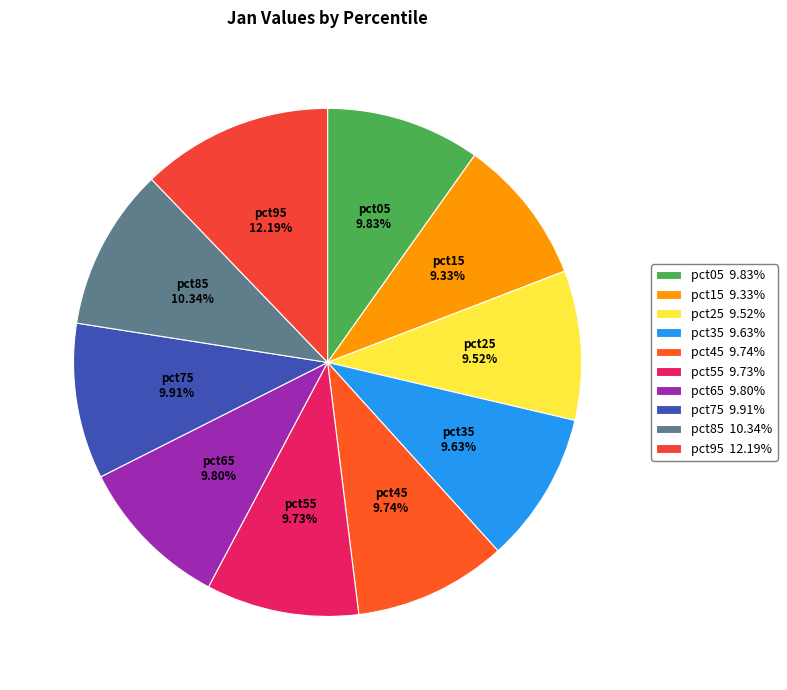

Is it true that pct95 is 1% of the pie?

False